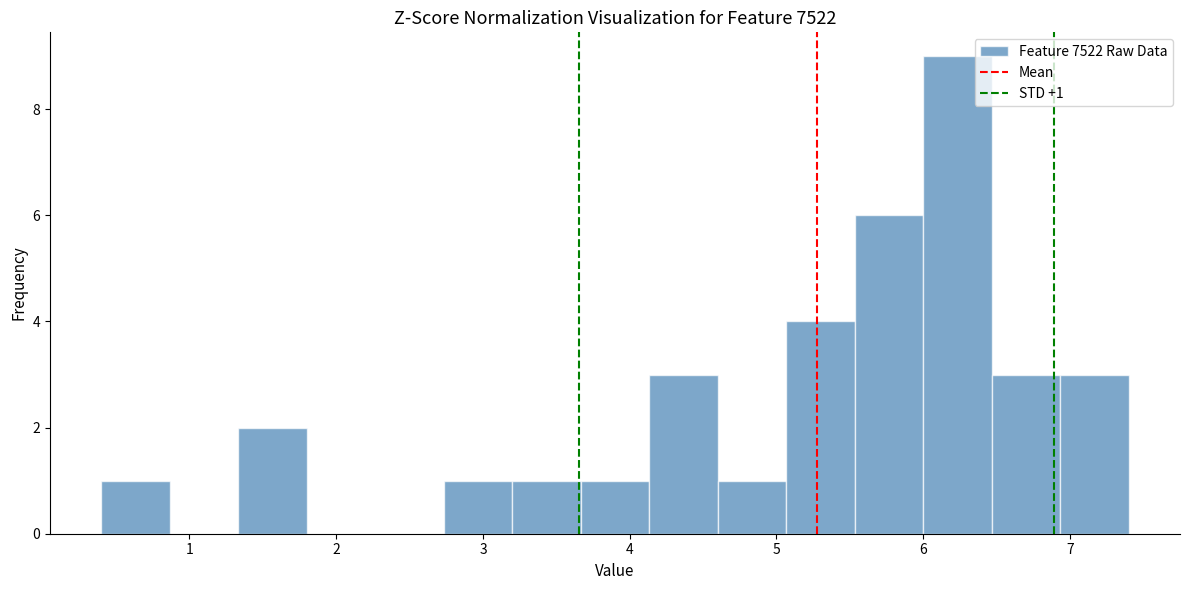

Which range on the x-axis has the tallest bar?

6.0 to 6.5